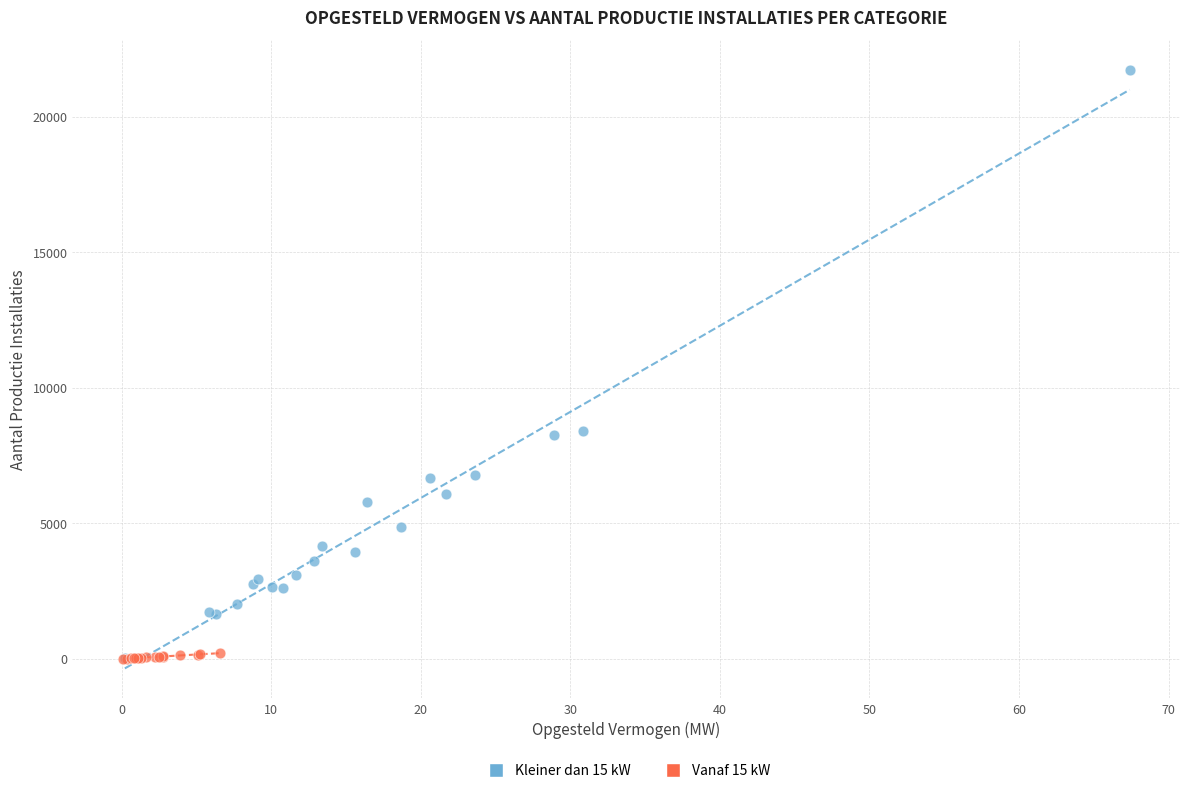

Which series has the largest Y range (max minus min)?

Kleiner dan 15 kW